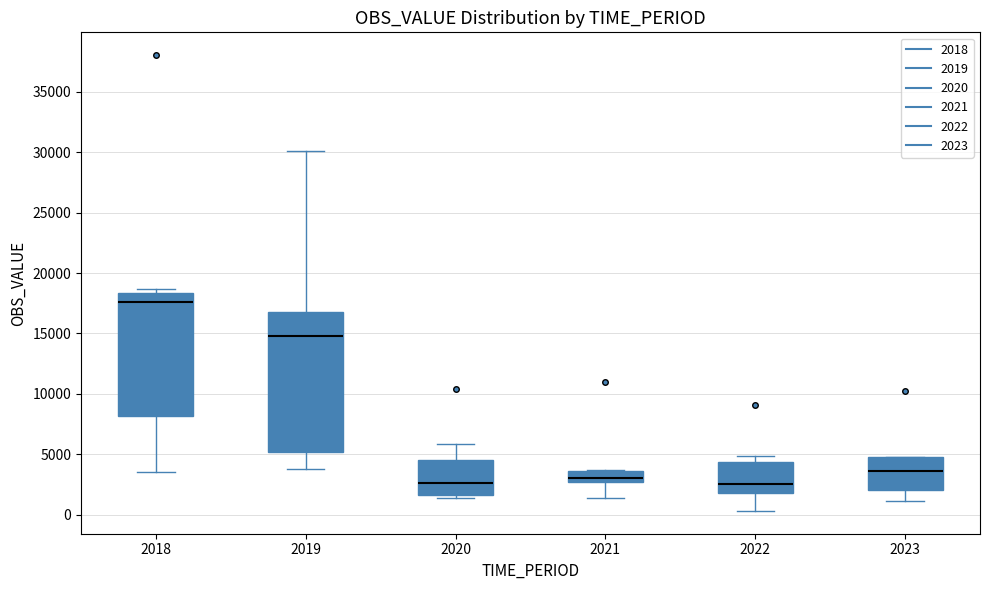

Where does the lower whisker of the box at x = 2023 end on the y-axis? The values are not printed on the chart, so give them approximately, as read against the axis.

1000